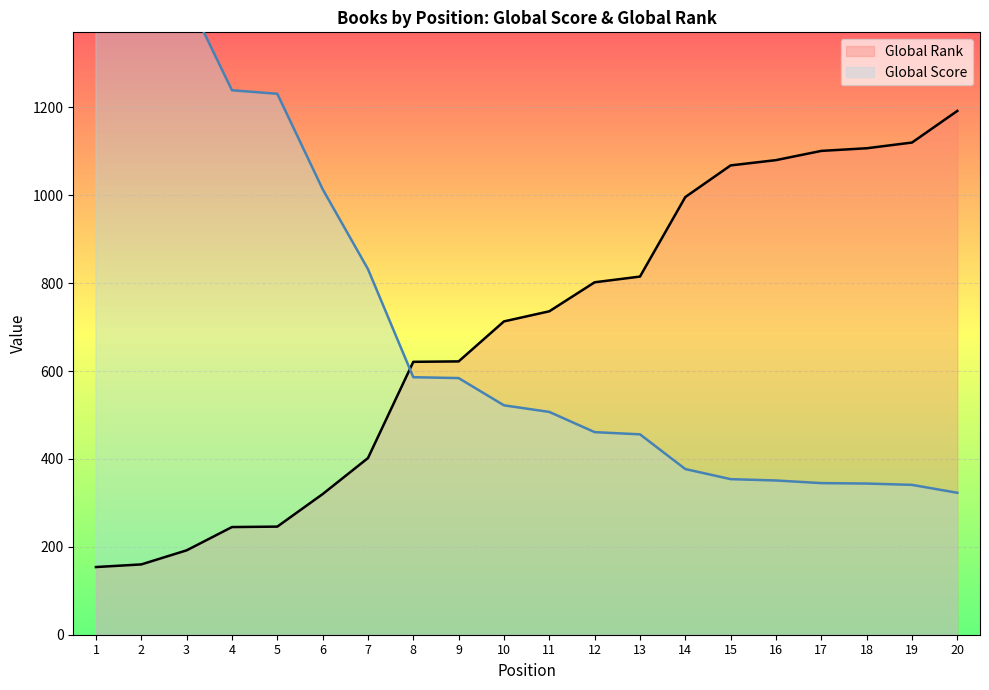

Is the value of Global Rank at 10 greater than the value of Global Score at 19?

Yes